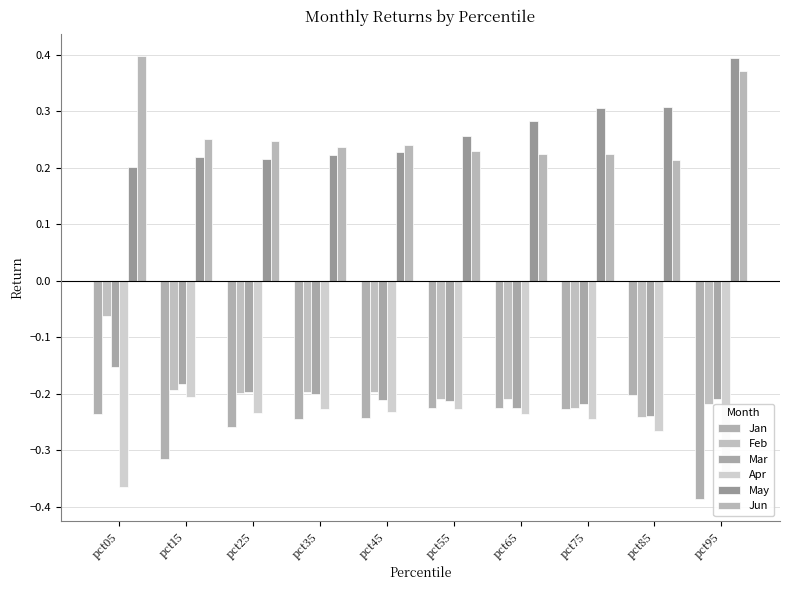

Count the number of categories in the chart.

10